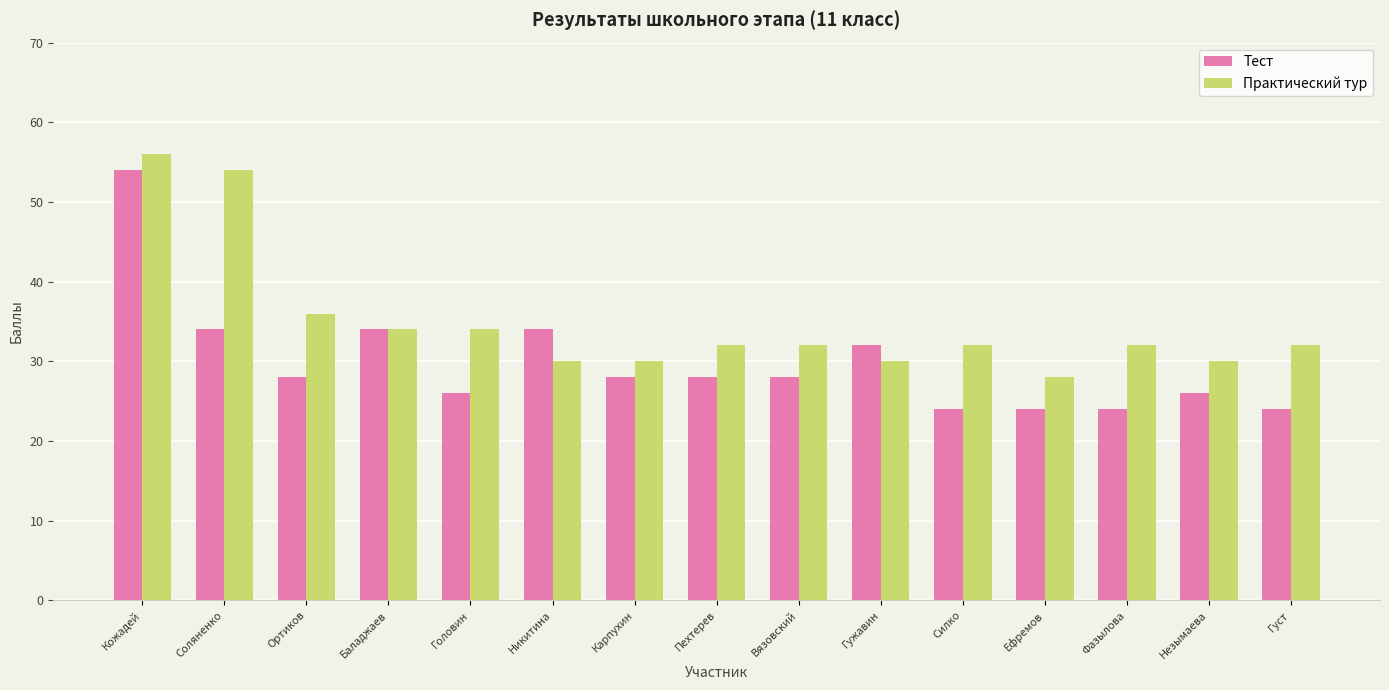

What is the difference between the highest and lowest values at Пехтерев?

4